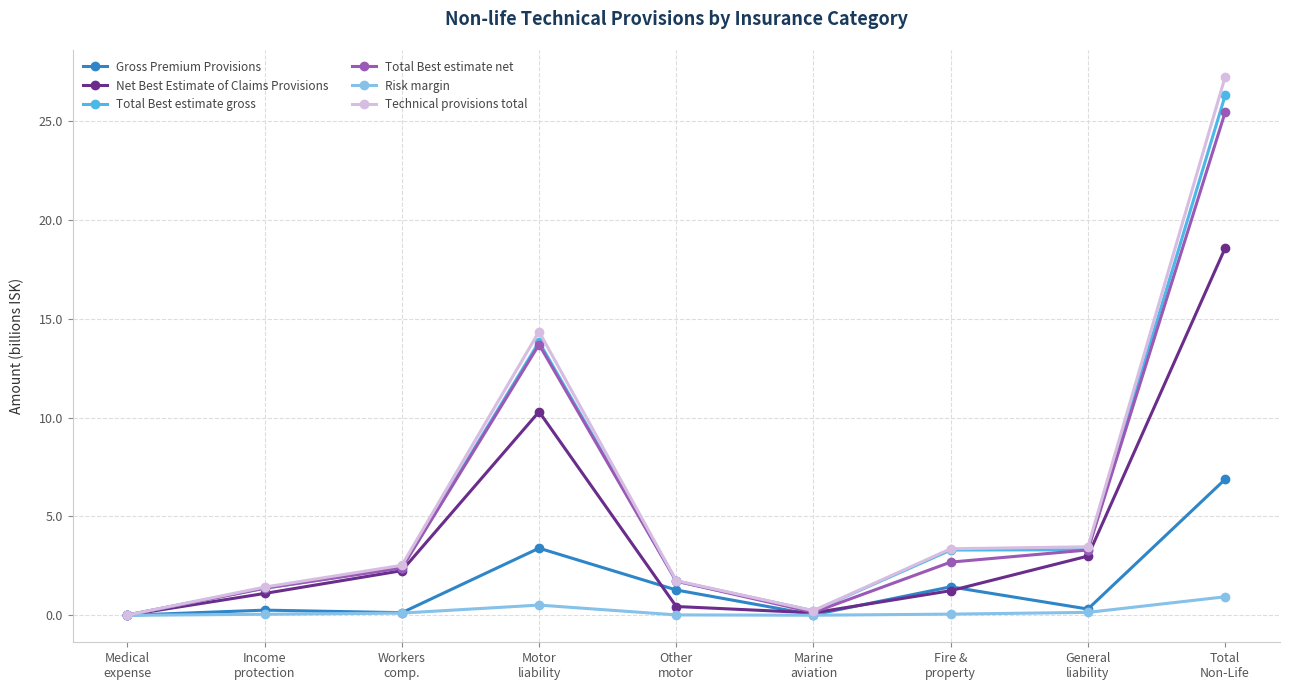

Which series has the largest range (max minus min)?

Technical provisions total